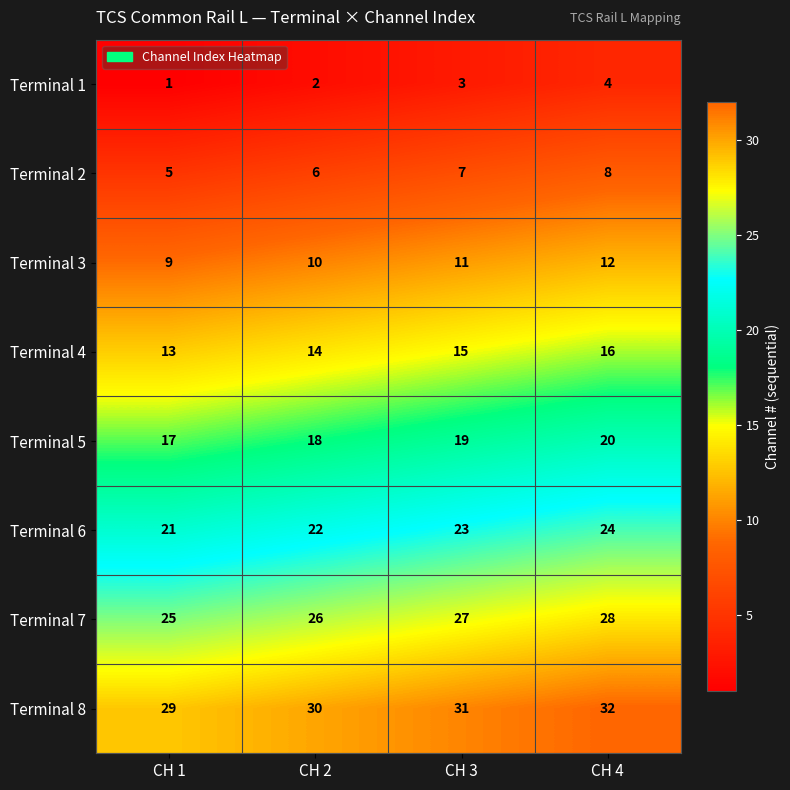

At how many categories does at least one series exceed 24?

4